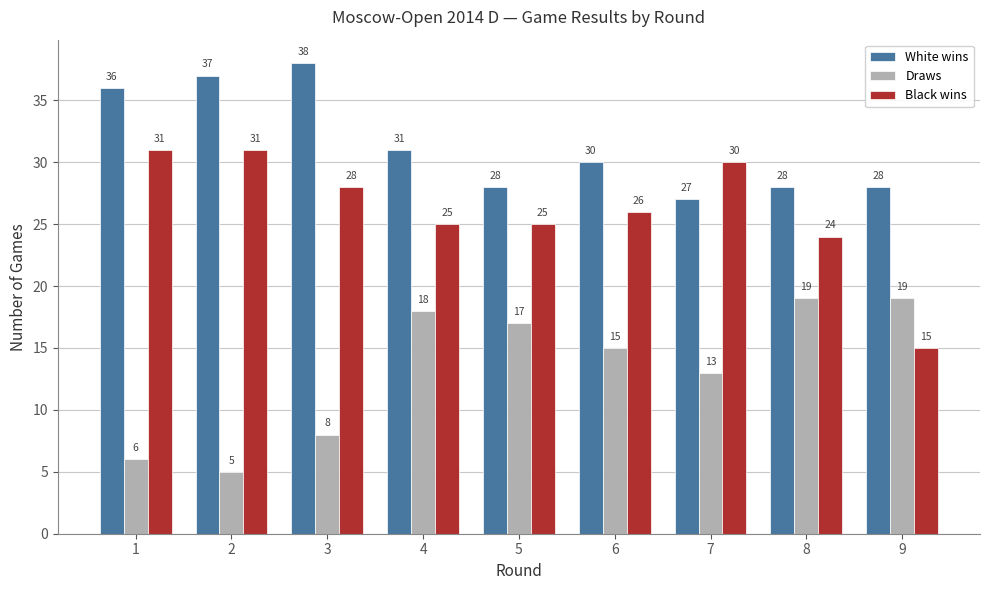

What is the total value across all series at 1?

73